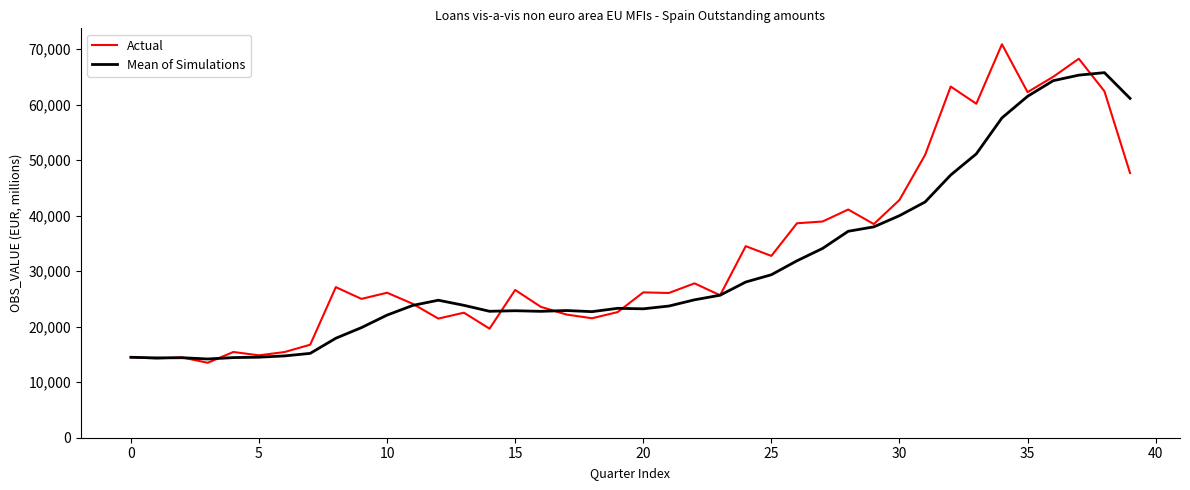

Which series has the widest spread of values?

Actual